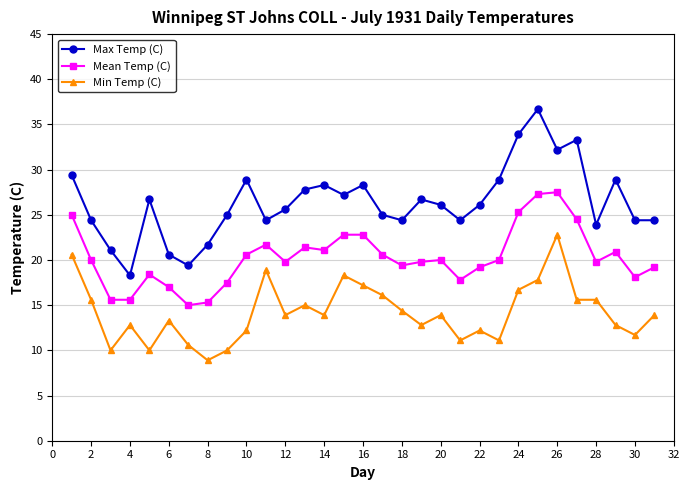

What is the smallest value displayed?

8.9